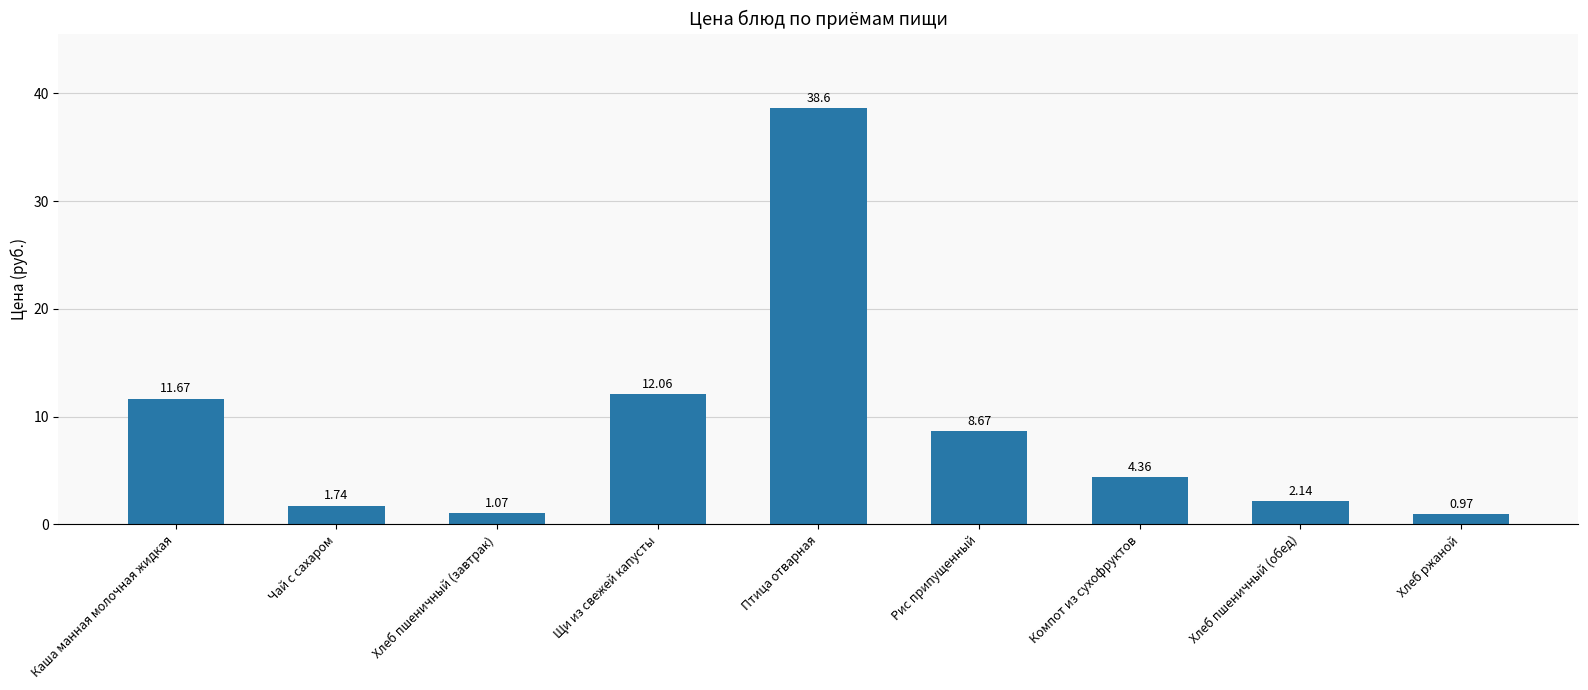

Rank the categories by value from lowest to highest.

Хлеб ржаной, Хлеб пшеничный (завтрак), Чай с сахаром, Хлеб пшеничный (обед), Компот из сухофруктов, Рис припущенный, Каша манная молочная жидкая, Щи из свежей капусты, Птица отварная